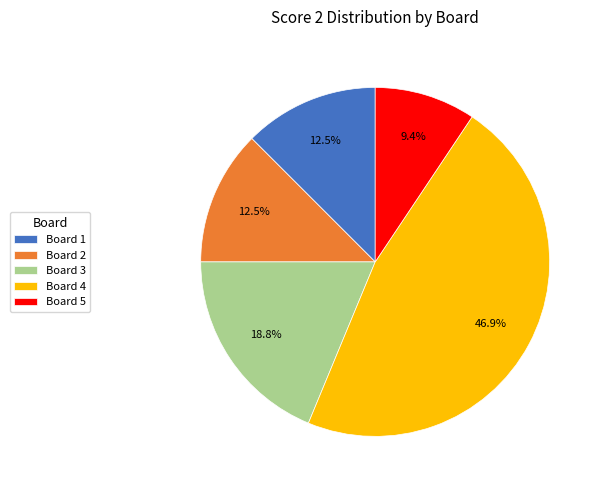

Which category has the biggest portion of the pie?

Board 4